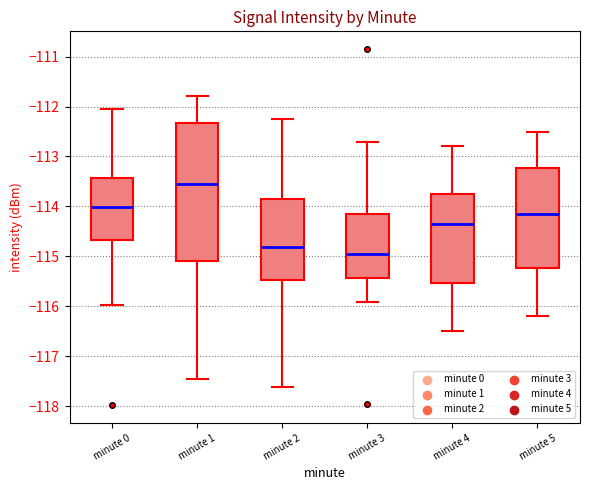

Which box's median line is the lowest?

minute 3